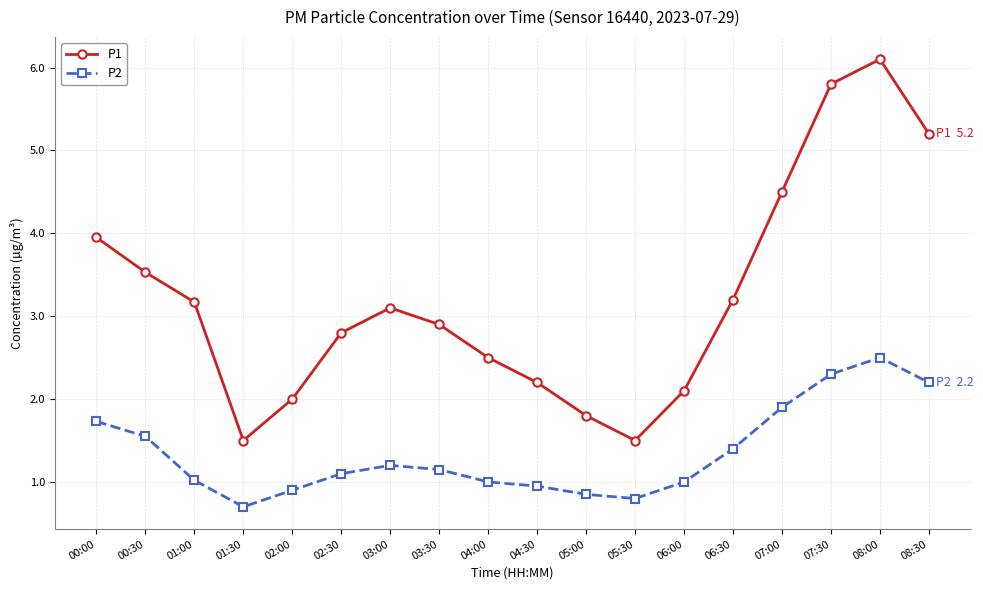

What is the spread (max minus min) of values at 00:30?

2.0